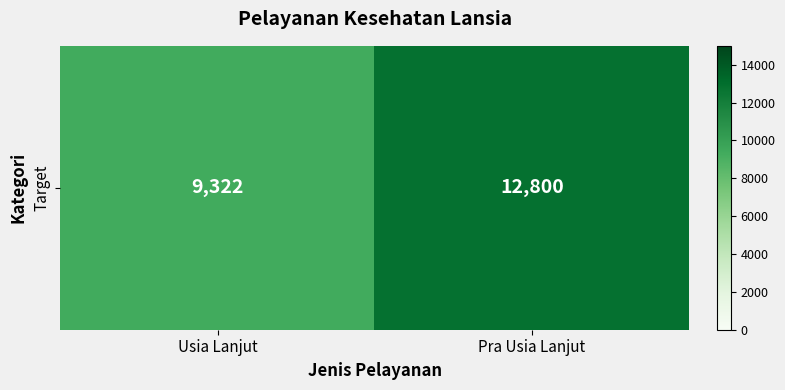

Between Pra Usia Lanjut and Usia Lanjut, which is larger?

Pra Usia Lanjut